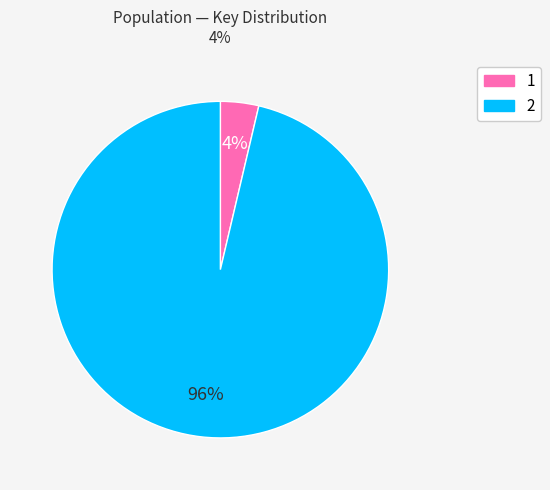

Combined, do 2 and 1 account for over 50%?

Yes